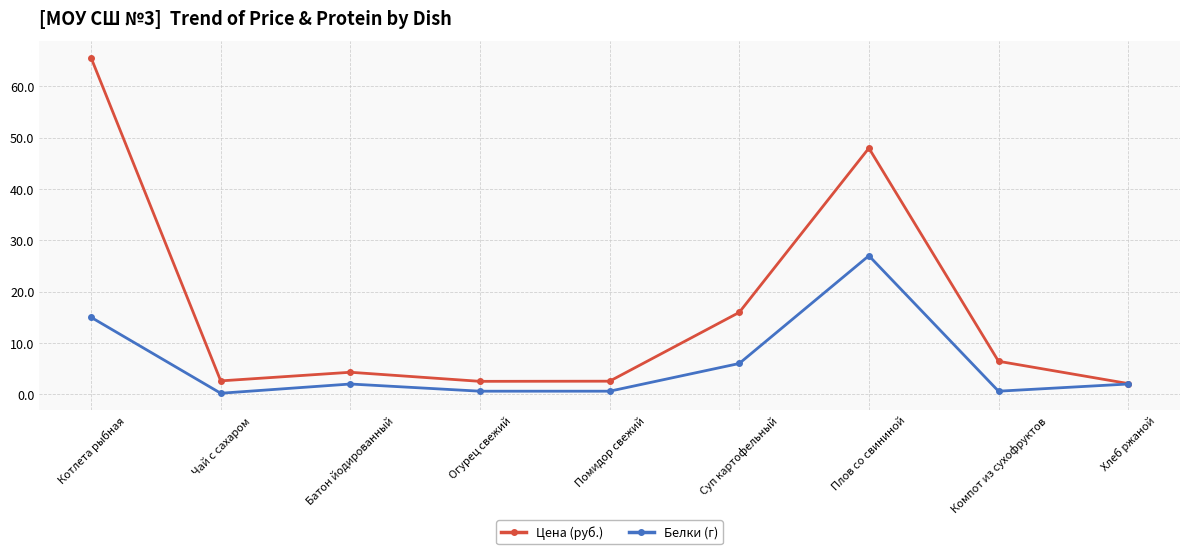

Where does the Белки (г) series first go above 2?

Котлета рыбная